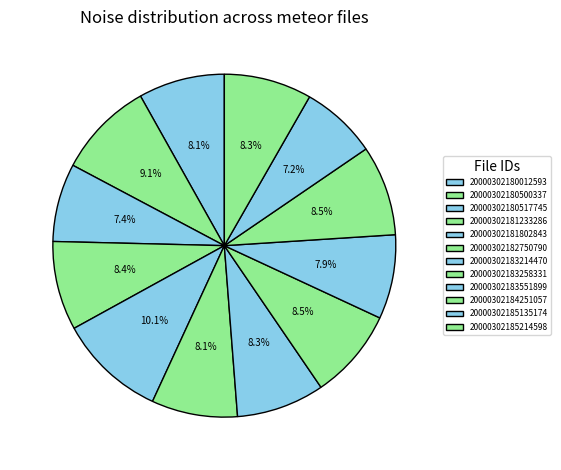

How many slices are in this pie chart?

12